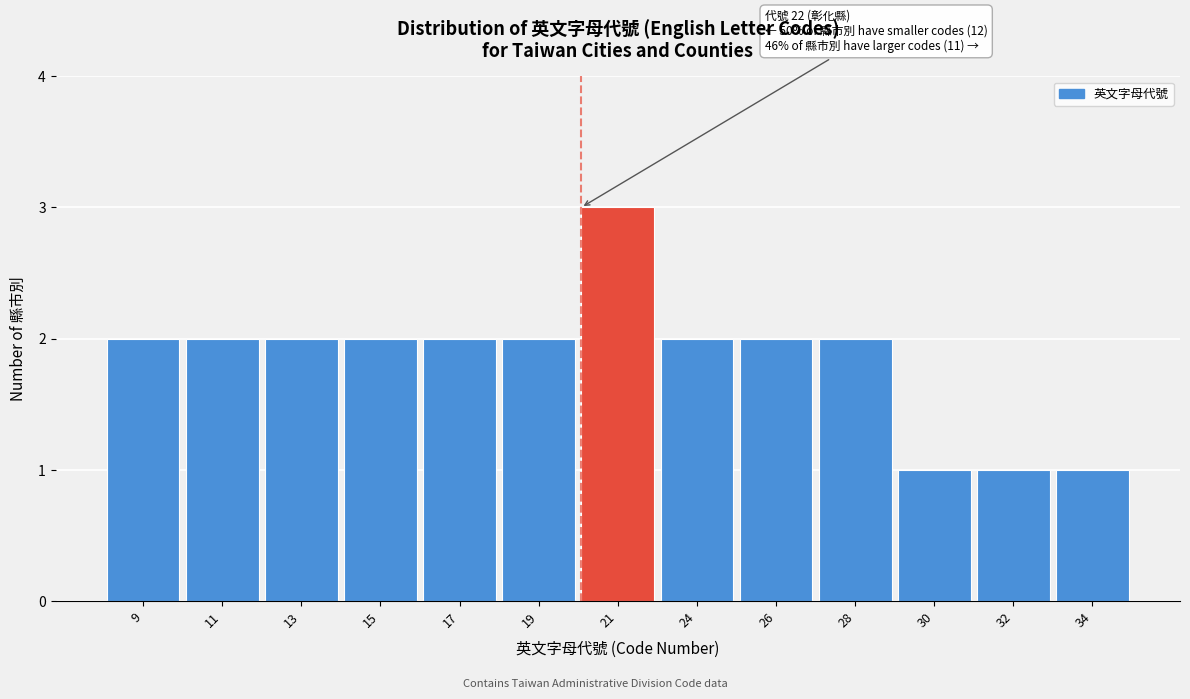

Reading left to right, extract all data points from this chart.

2	2	2	2	2	2	3	2	2	2	1	1	1